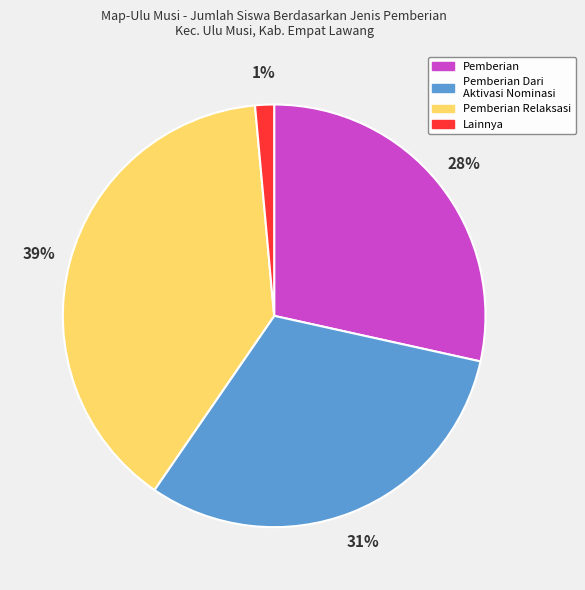

How many slices are in this pie chart?

4